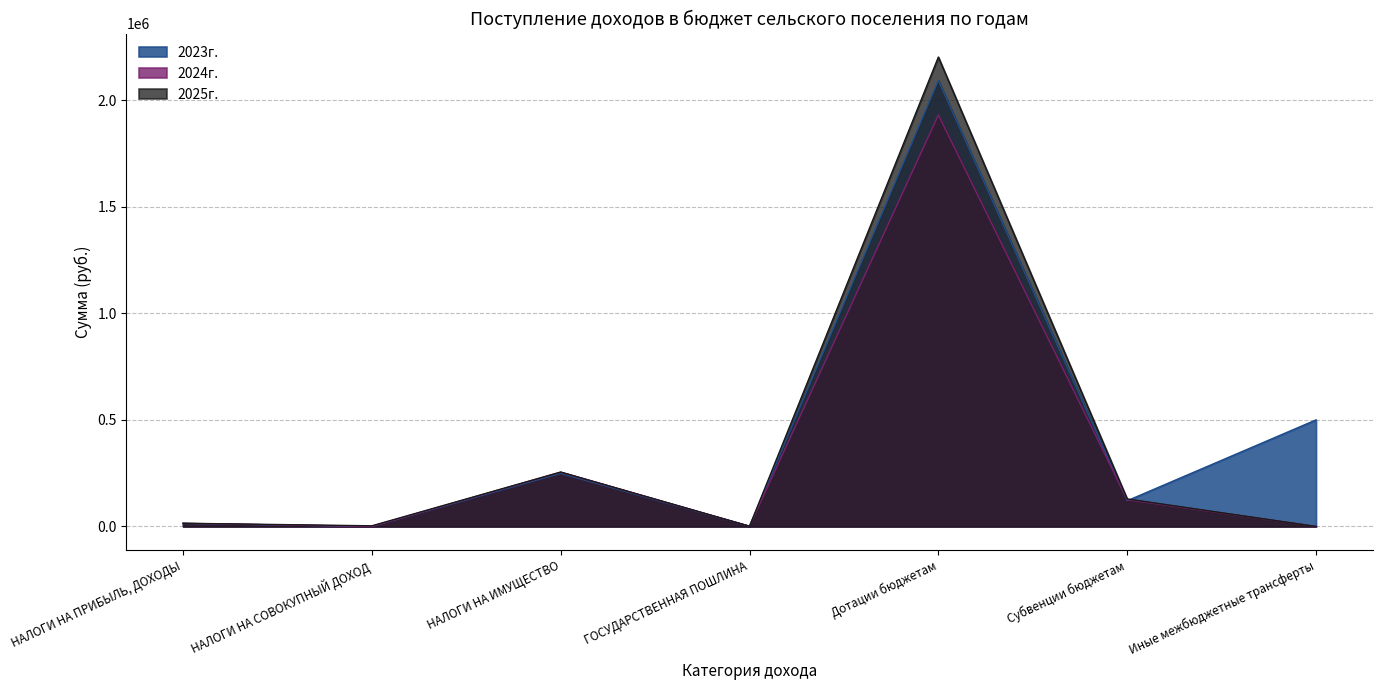

Reading left to right, extract all data points from this chart.

2023г.: НАЛОГИ НА ПРИБЫЛЬ, ДОХОДЫ=14000	НАЛОГИ НА СОВОКУПНЫЙ ДОХОД=0	НАЛОГИ НА ИМУЩЕСТВО=249000	ГОСУДАРСТВЕННАЯ ПОШЛИНА=1000	Дотации бюджетам=2092500	Субвенции бюджетам=120700	Иные межбюджетные трансферты=500000
2024г.: НАЛОГИ НА ПРИБЫЛЬ, ДОХОДЫ=14600	НАЛОГИ НА СОВОКУПНЫЙ ДОХОД=0	НАЛОГИ НА ИМУЩЕСТВО=255000	ГОСУДАРСТВЕННАЯ ПОШЛИНА=1000	Дотации бюджетам=1931000	Субвенции бюджетам=125400	Иные межбюджетные трансферты=0
2025г.: НАЛОГИ НА ПРИБЫЛЬ, ДОХОДЫ=15000	НАЛОГИ НА СОВОКУПНЫЙ ДОХОД=3000	НАЛОГИ НА ИМУЩЕСТВО=255000	ГОСУДАРСТВЕННАЯ ПОШЛИНА=1000	Дотации бюджетам=2202600	Субвенции бюджетам=129000	Иные межбюджетные трансферты=0